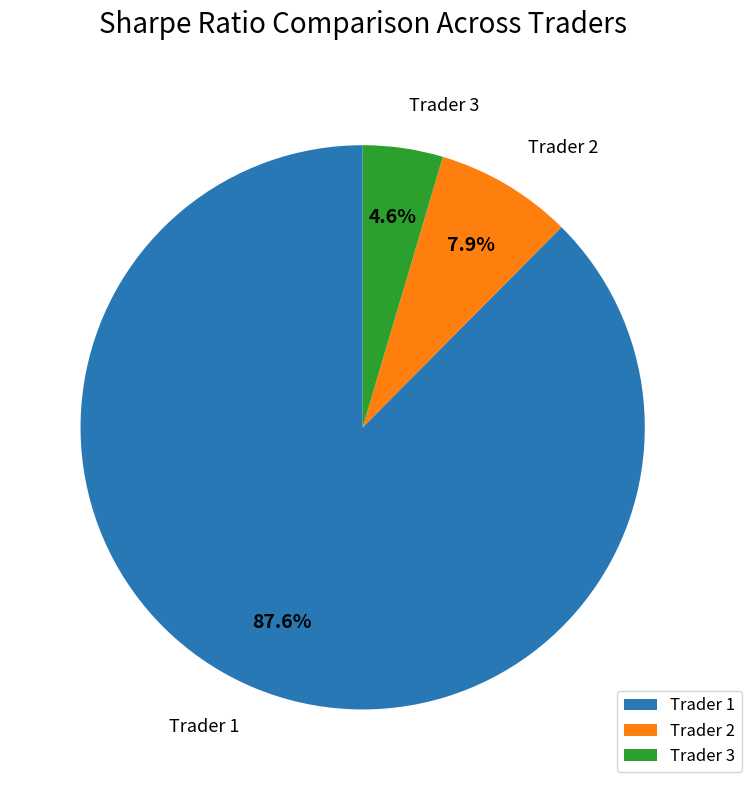

How many slices are in this pie chart?

3